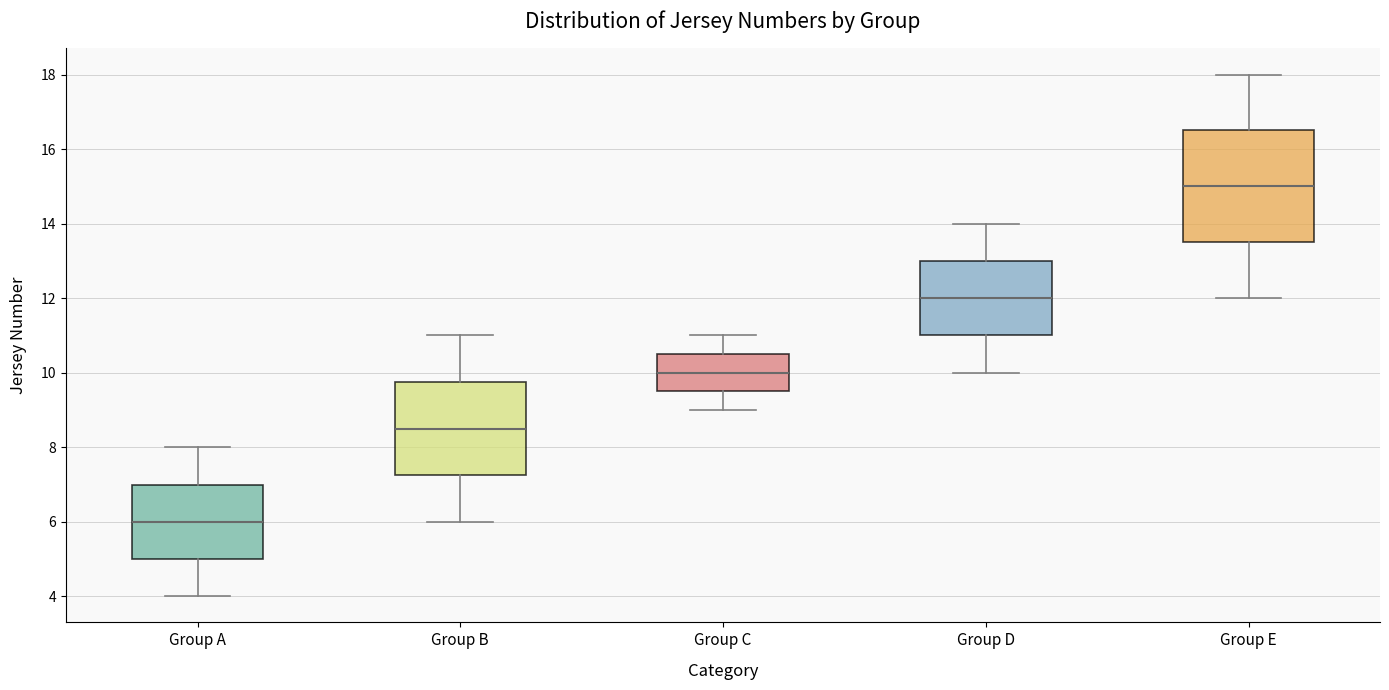

Reading left to right, read every box against the y-axis: the position of its median line, the range the box covers, and the ends of its whiskers. The values are not printed on the chart, so give them approximately, as read against the axis.

Group A: median 6.0, box 5.0 to 7.0, whiskers 4.0 to 8.0
Group B: median 8.6, box 7.2 to 9.8, whiskers 6.0 to 11.0
Group C: median 10.0, box 9.6 to 10.6, whiskers 9.0 to 11.0
Group D: median 12.0, box 11.0 to 13.0, whiskers 10.0 to 14.0
Group E: median 15.0, box 13.6 to 16.6, whiskers 12.0 to 18.0